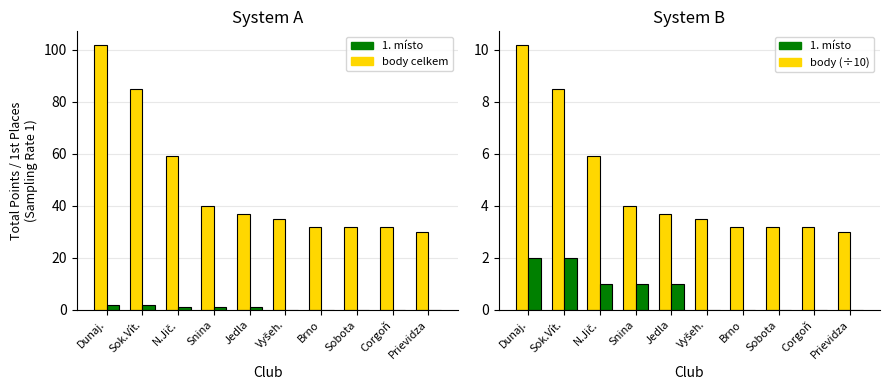

What is the total value across all series at Sok.Vít.?

95.5